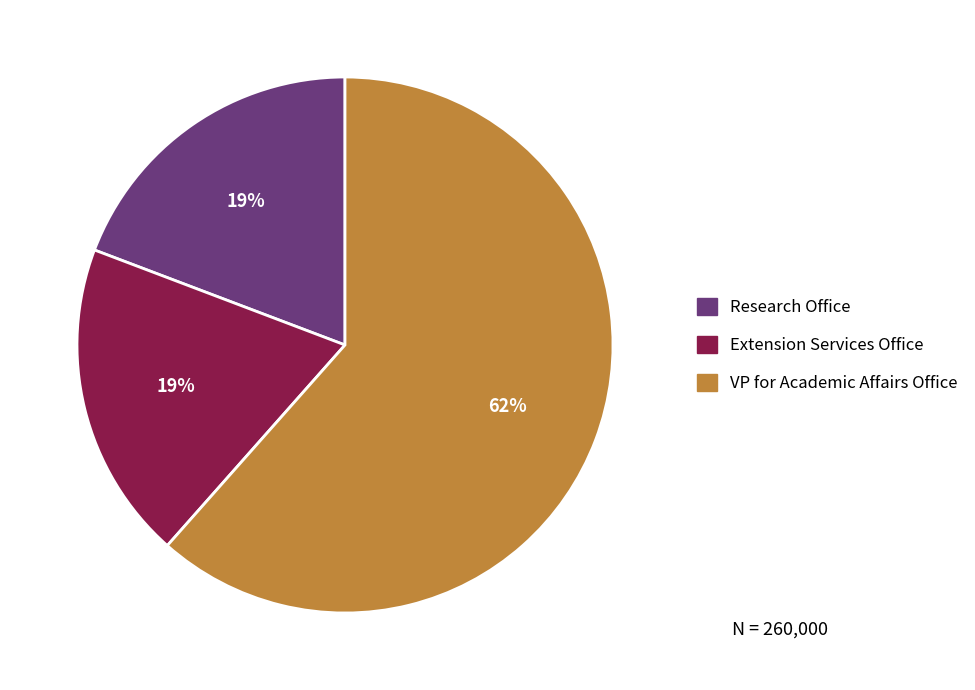

Does any single category account for the majority?

Yes